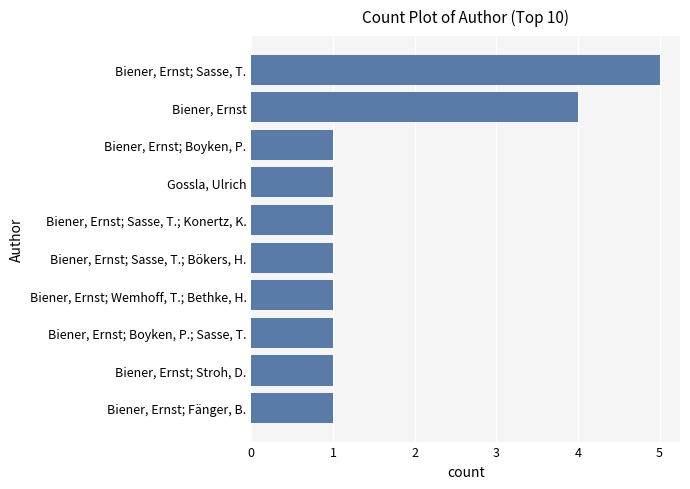

Reading bottom to top, list all the values displayed in this chart.

1	1	1	1	1	1	1	1	4	5